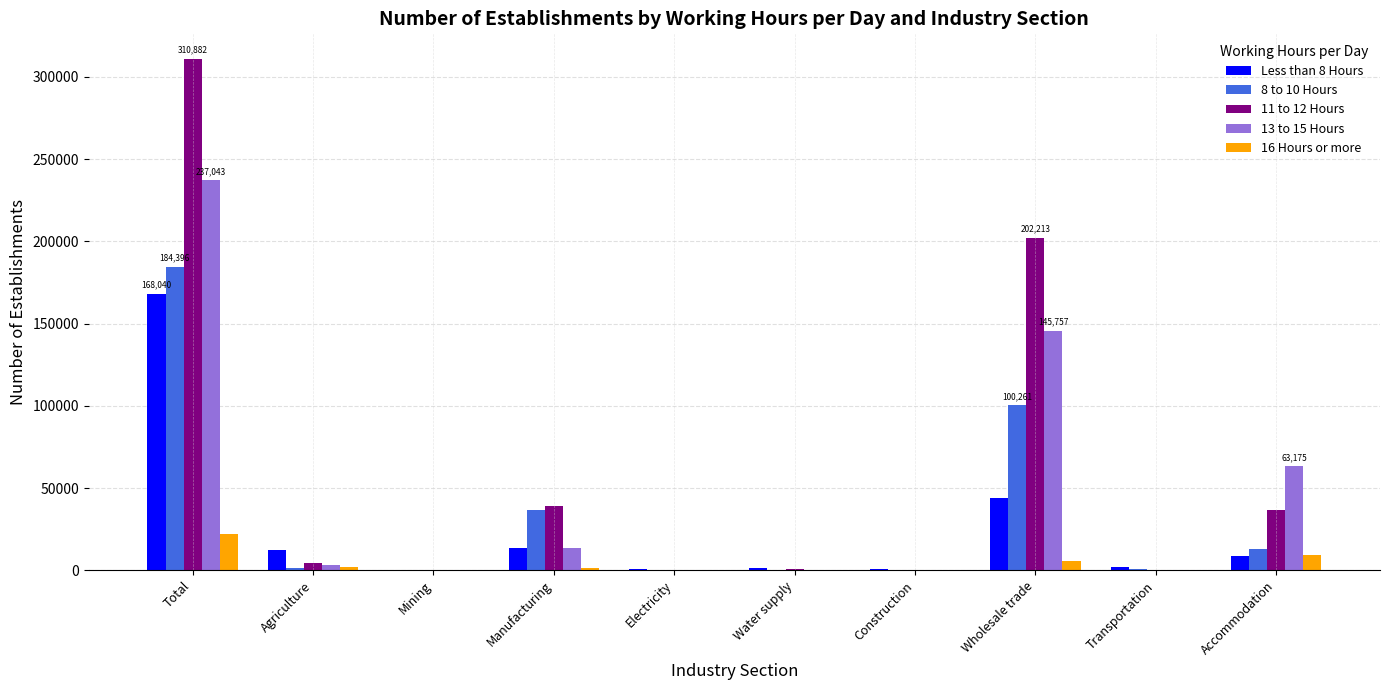

At which label does 13 to 15 Hours reach its peak?

Total